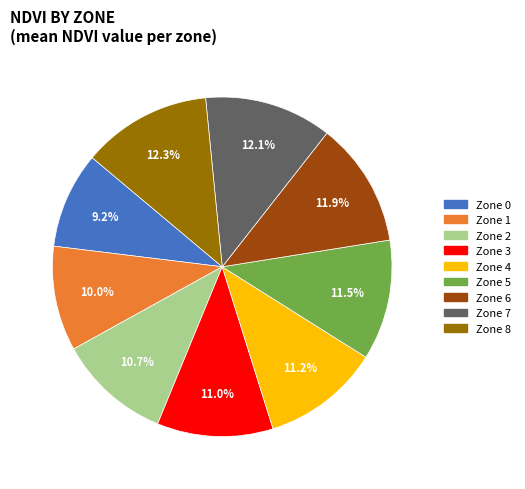

Which slice is the smallest?

Zone 0